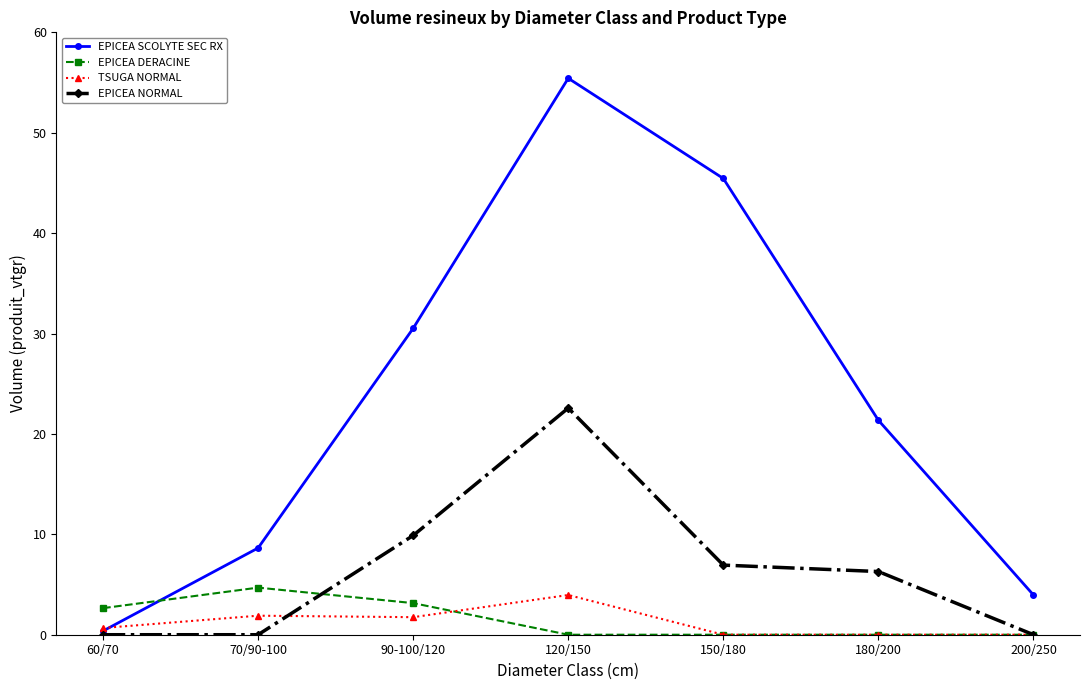

At how many categories does at least one series exceed 52?

1